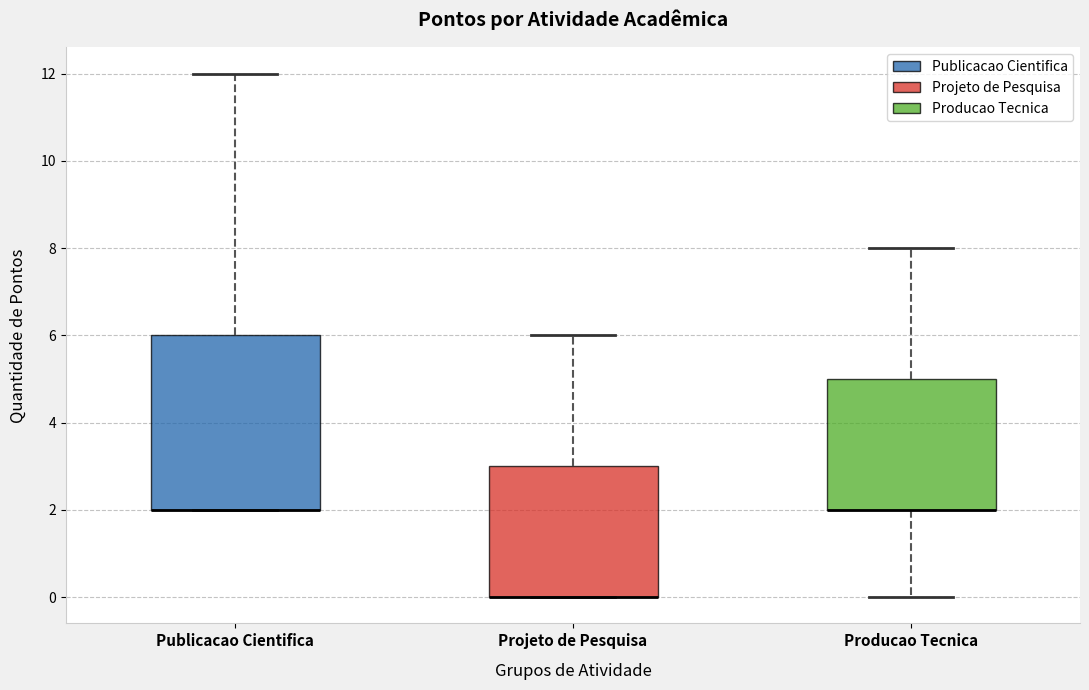

Where is the upper edge of the box for Producao Tecnica on the y-axis? The values are not printed on the chart, so give them approximately, as read against the axis.

5